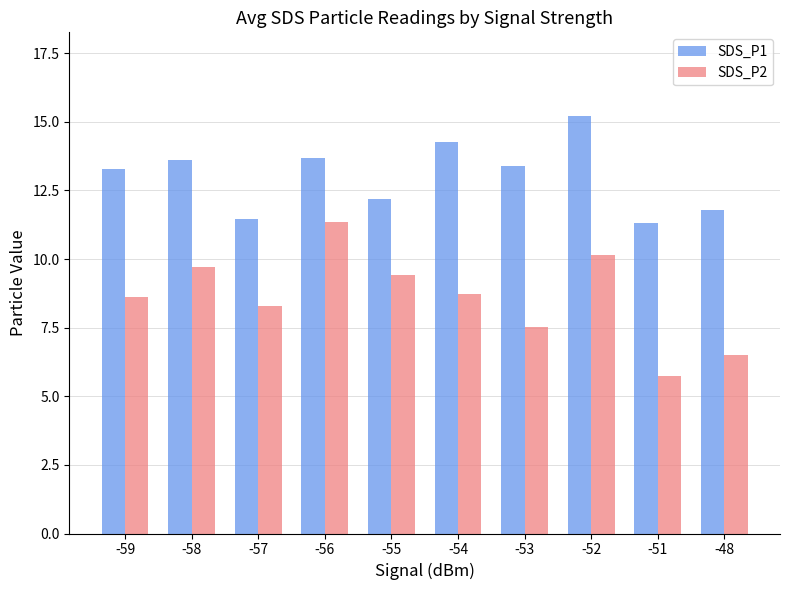

Which series has the widest spread of values?

SDS_P2